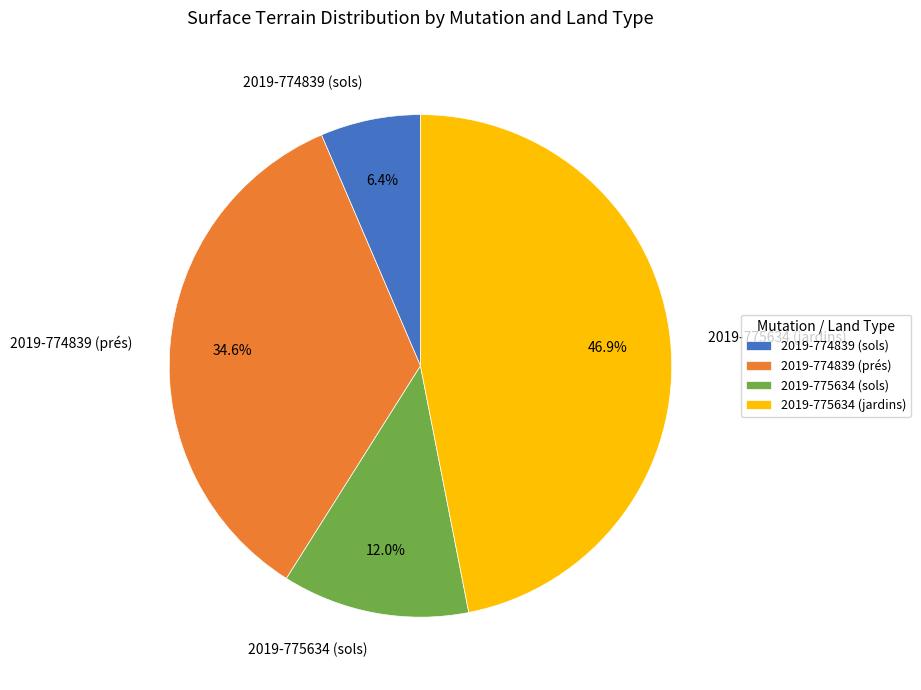

How many segments does this pie chart have?

4